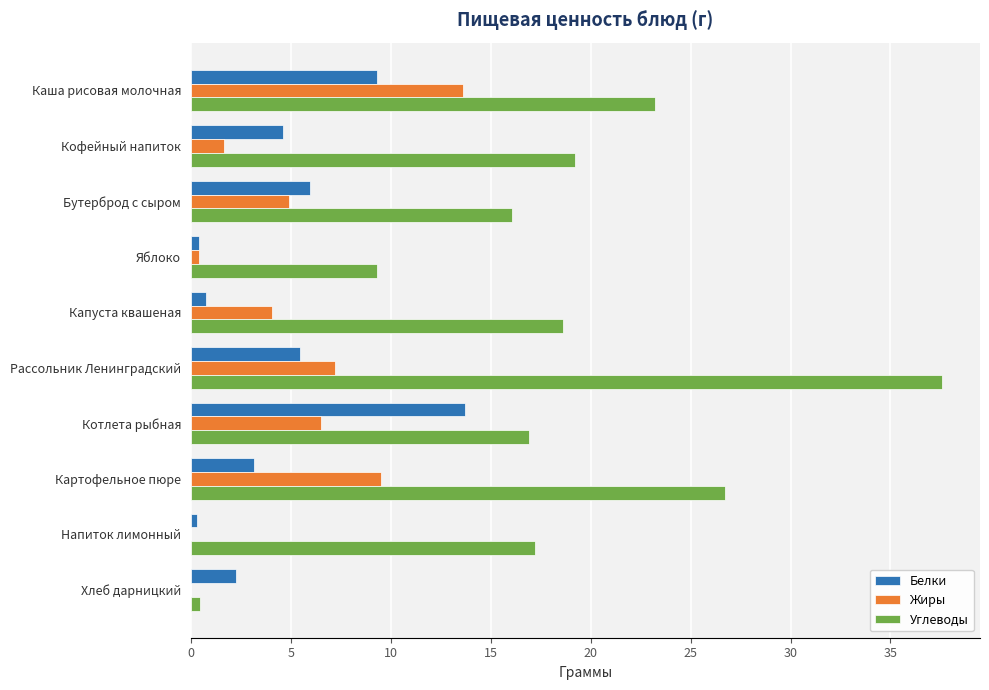

Read the Белки value at Котлета рыбная.

13.7